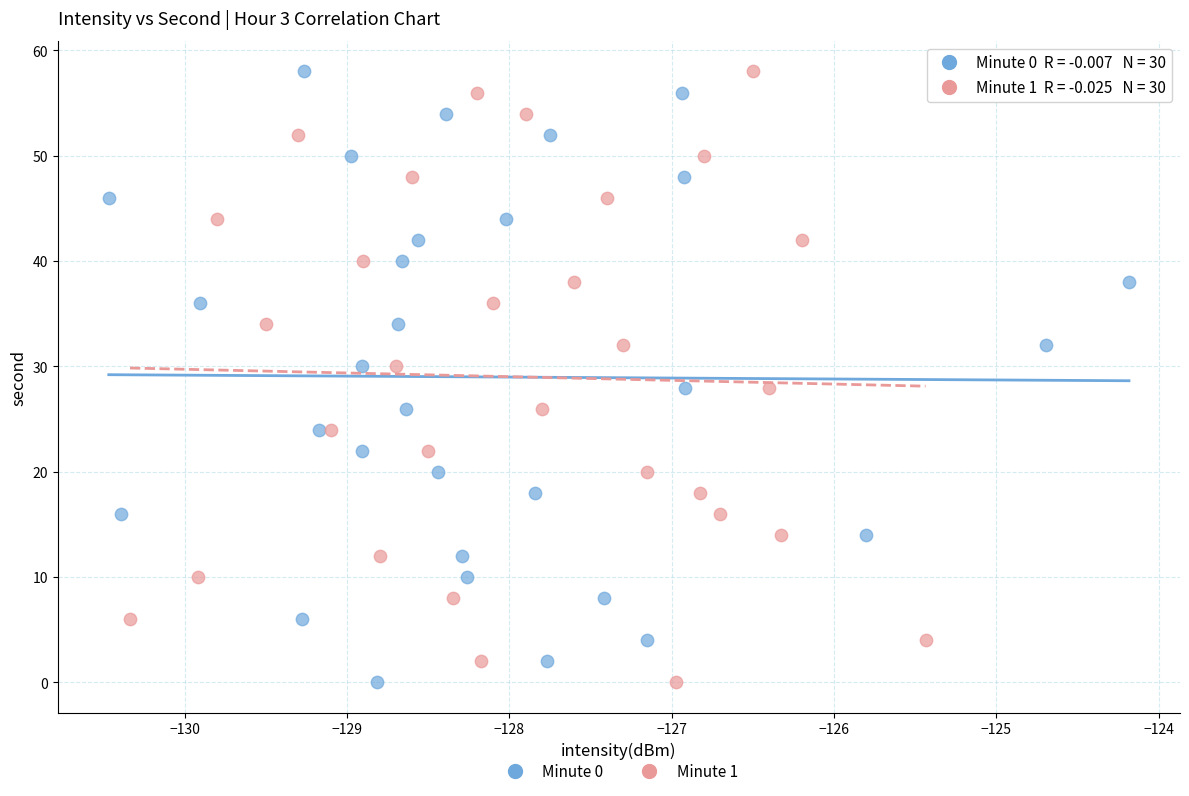

What are all the series names shown in the legend?

Minute 0, Minute 1